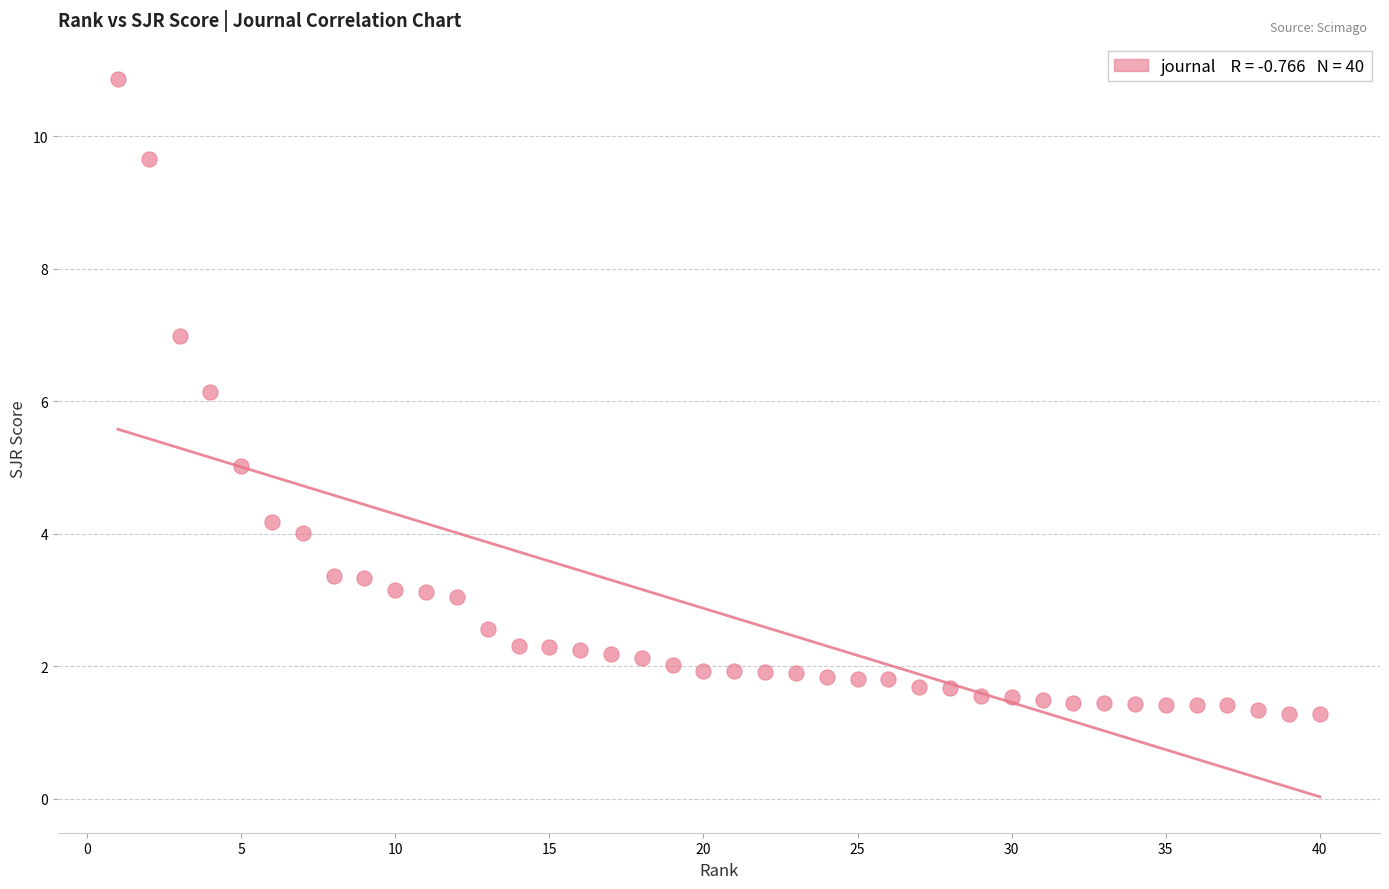

What Y value in the scatter plot is closest to 6?

6.1